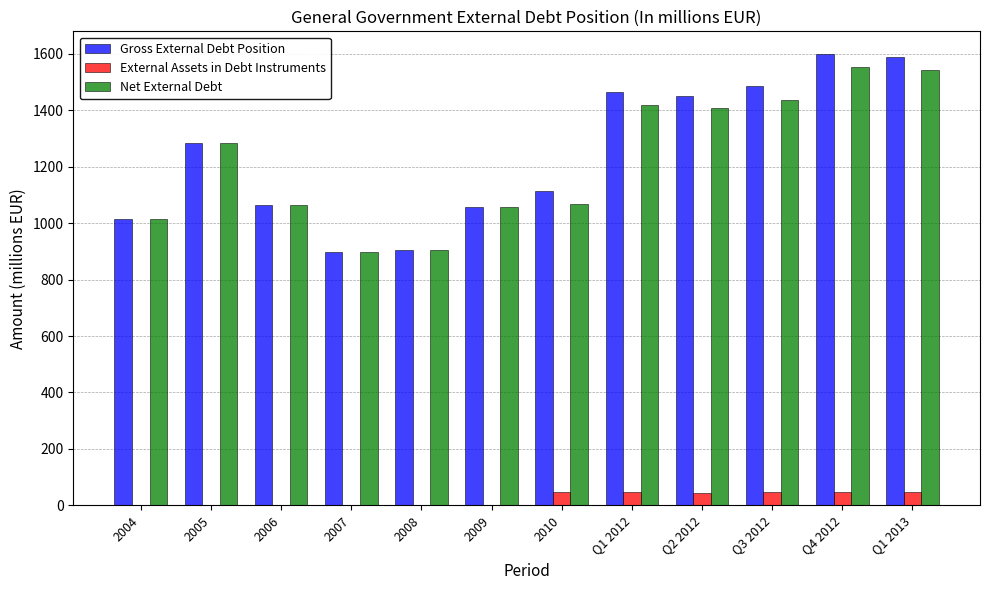

The value of Net External Debt at 2007 is 897.7. True or false?

True